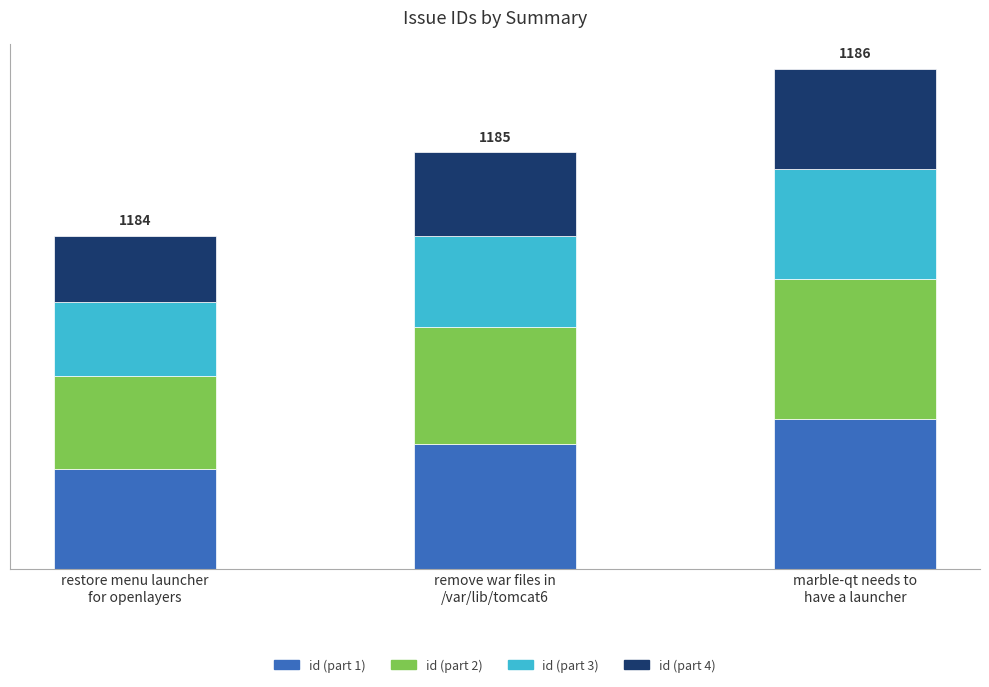

Which has a higher value, remove war files in
/var/lib/tomcat6 or marble-qt needs to
have a launcher?

marble-qt needs to
have a launcher